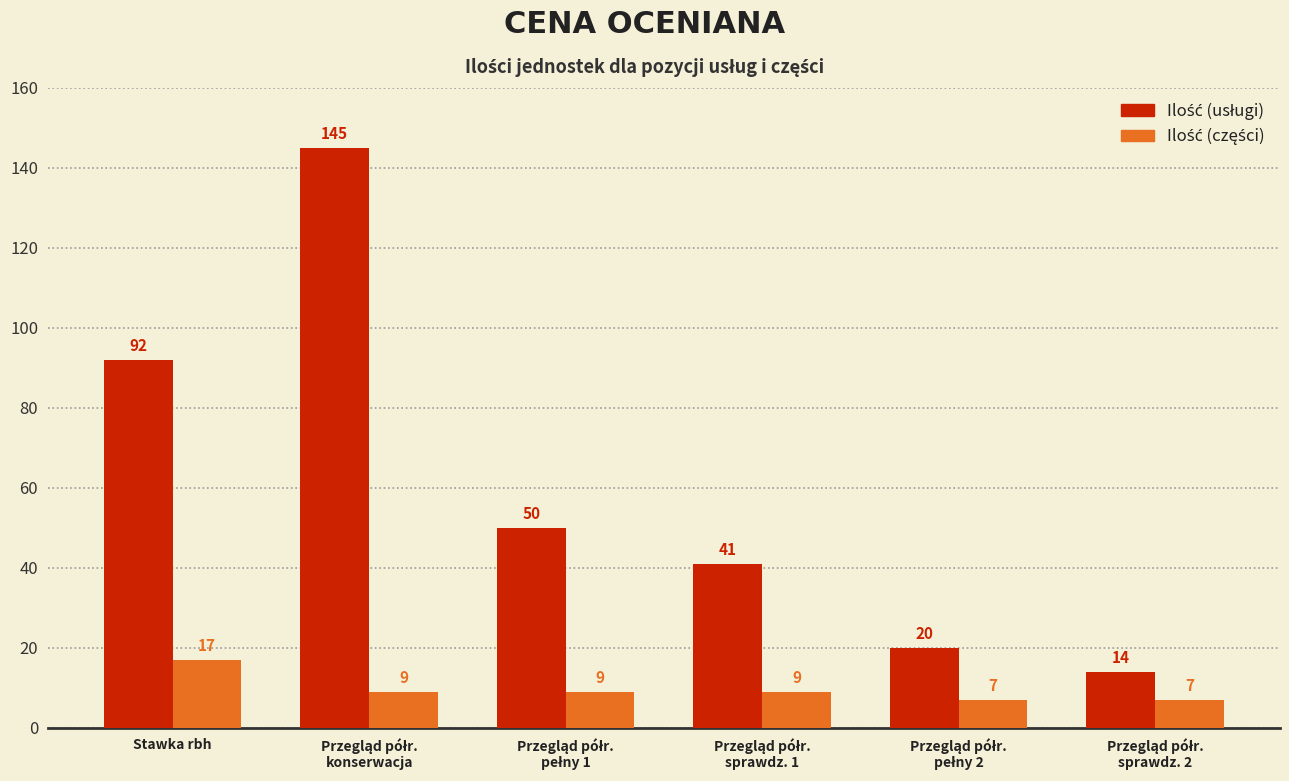

What is the difference between the highest and lowest values at Stawka rbh?

75